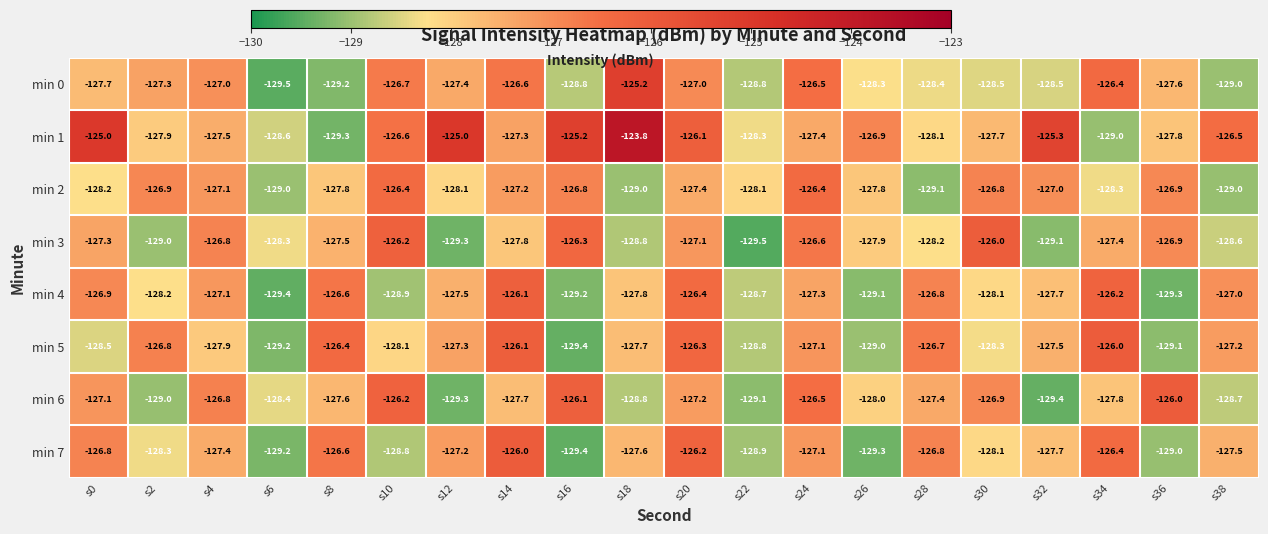

What is the difference between the min 3 values at s12 and s0?

2.0